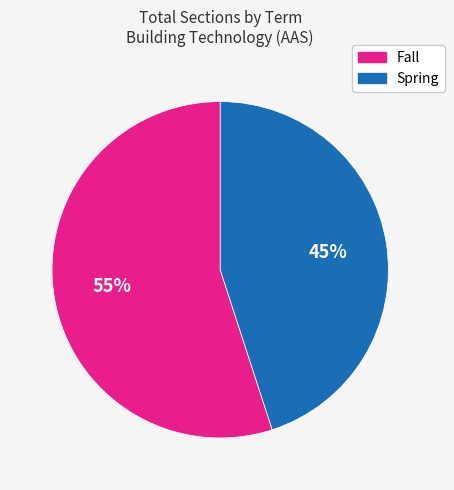

To the nearest percent, what is the combined percentage of Fall and Spring?

100%